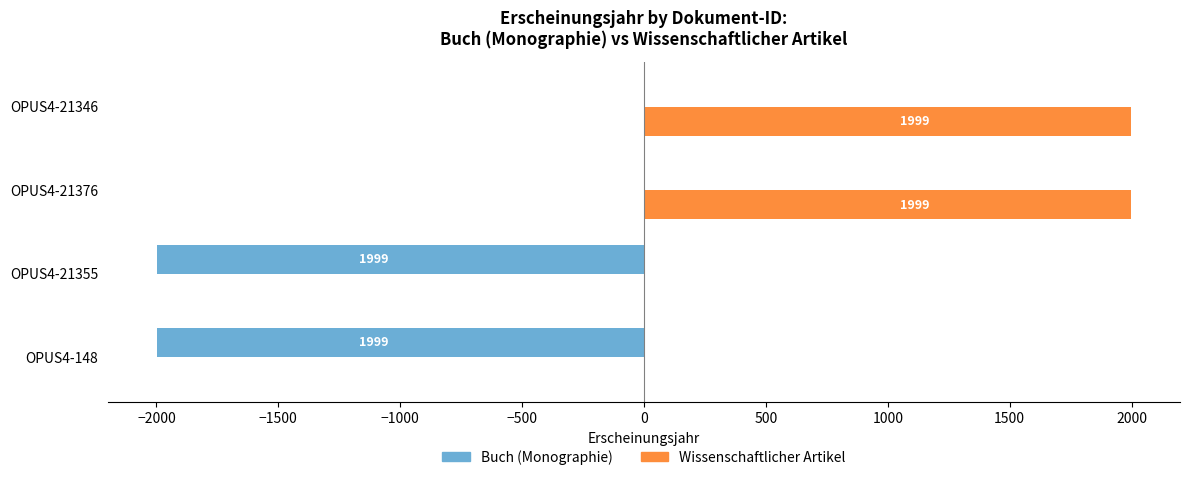

Which series has the largest total across all categories?

Wissenschaftlicher Artikel